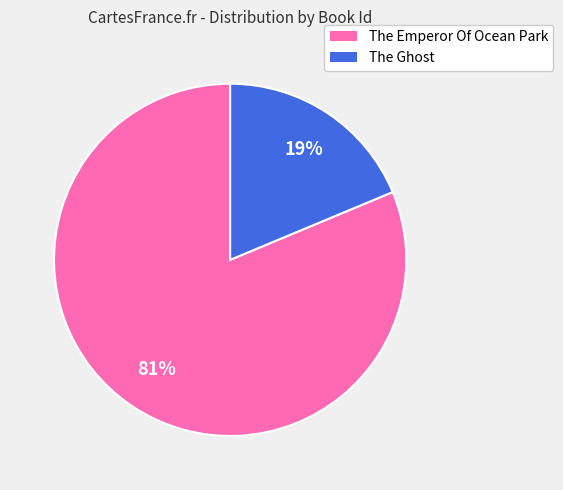

Do The Emperor Of Ocean Park and The Ghost together represent more than half of the pie?

Yes